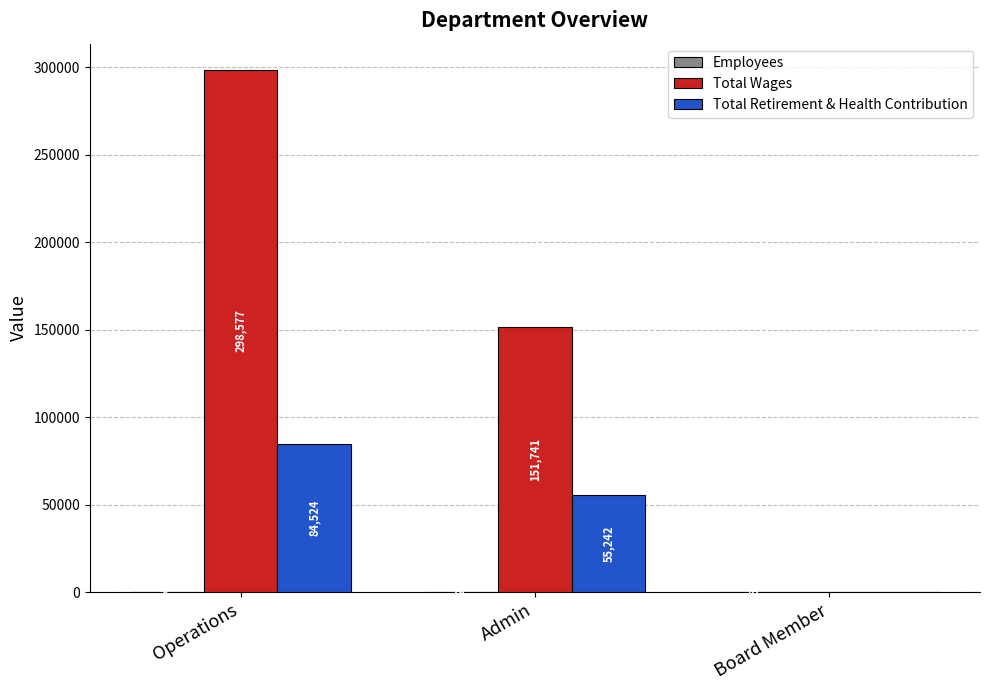

Does the chart contain stacked bars?

No